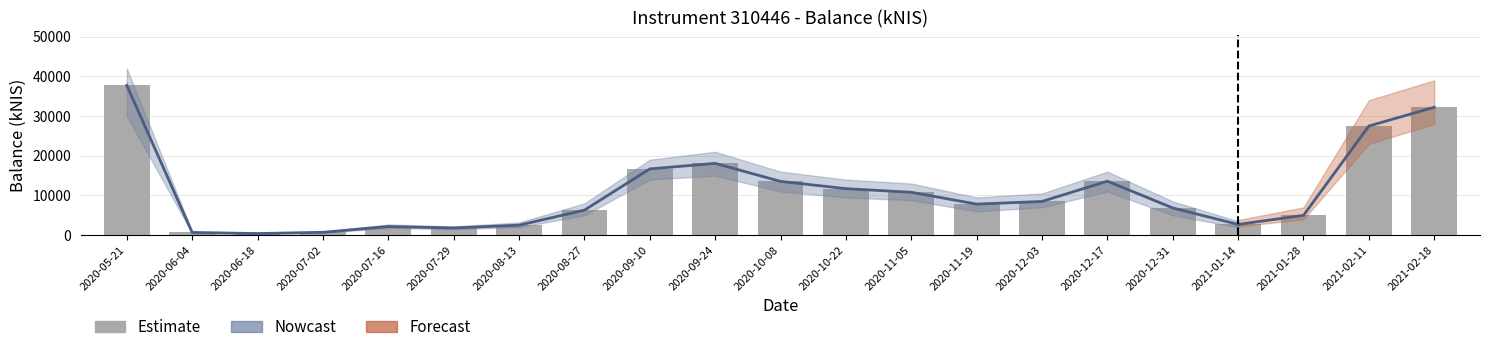

What is the sum of all values?

227240.6